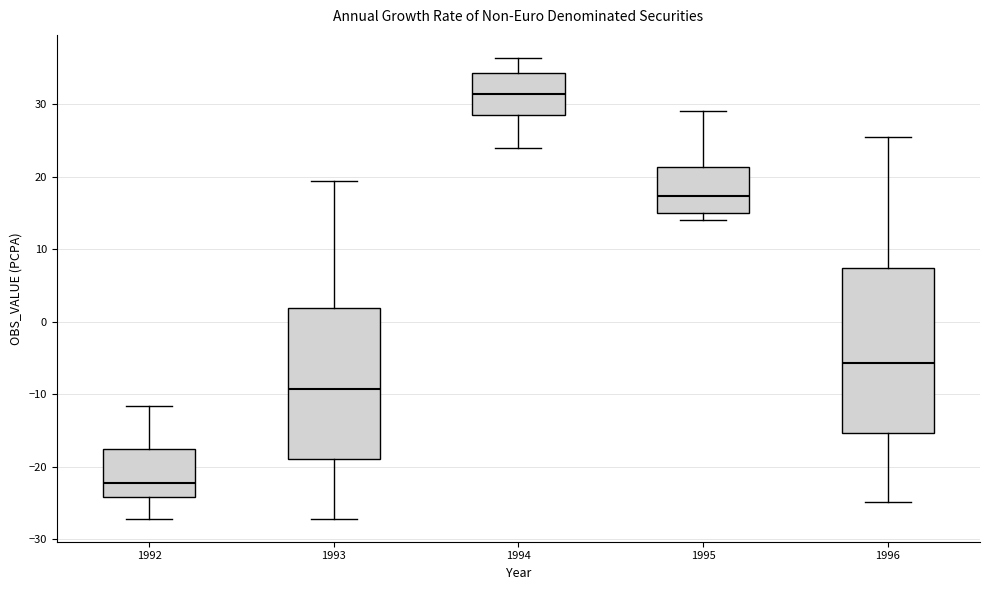

Where does the lower whisker of the box at x = 1996 end on the y-axis? The values are not printed on the chart, so give them approximately, as read against the axis.

-25